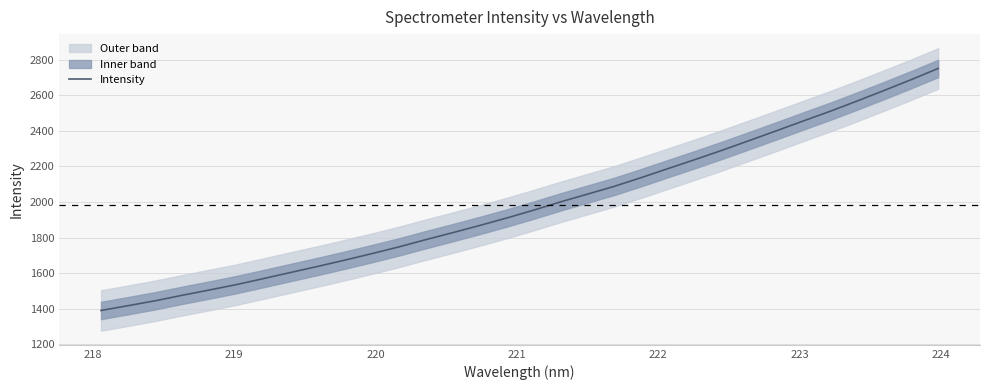

True or false: there are more than 0 points higher than both neighbors.

False